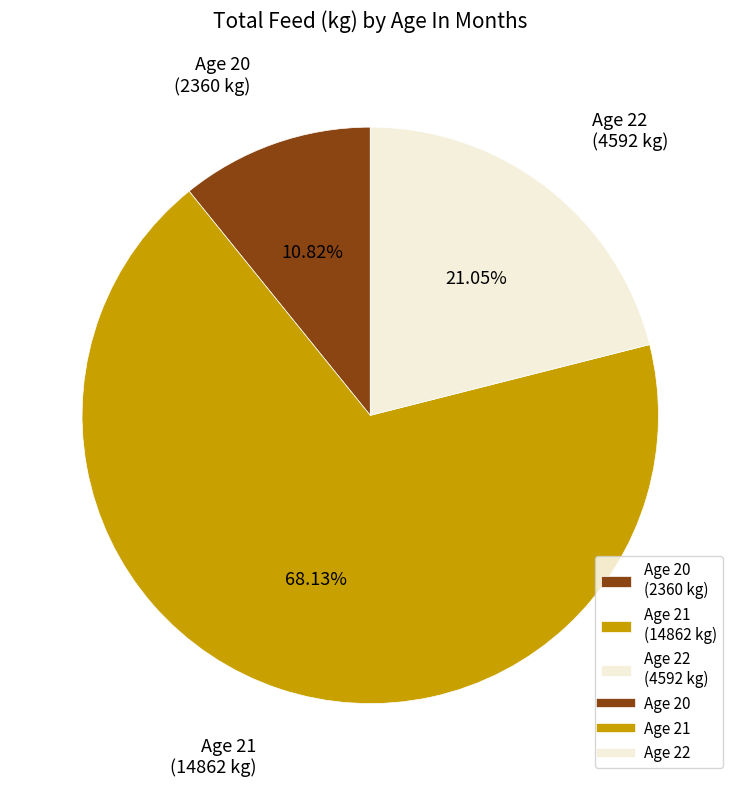

Combined, do Age 20 (2360 kg) and Age 22 (4592 kg) account for over 50%?

No